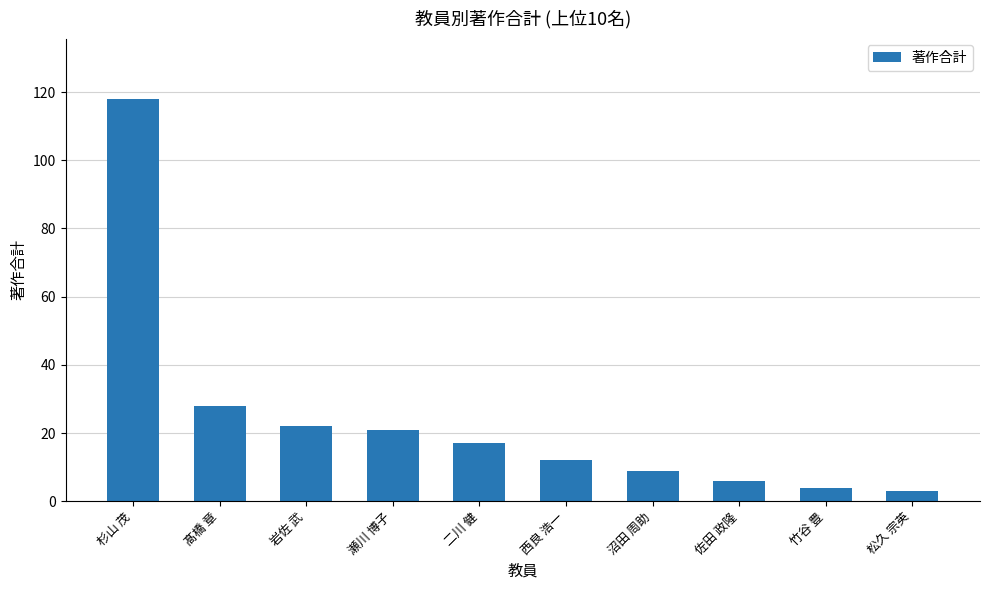

What is the maximum value shown in the chart?

118